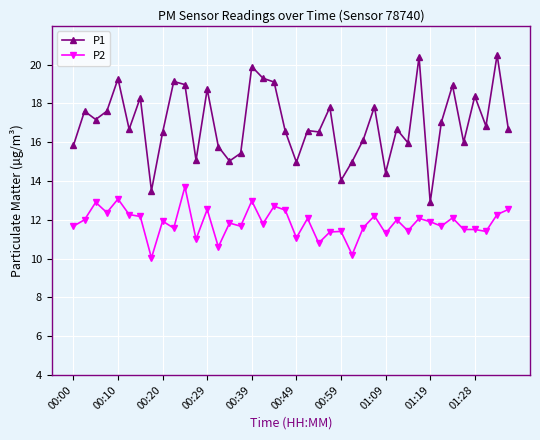

What is the value of the P1 point at the 37th from the left?

18.4